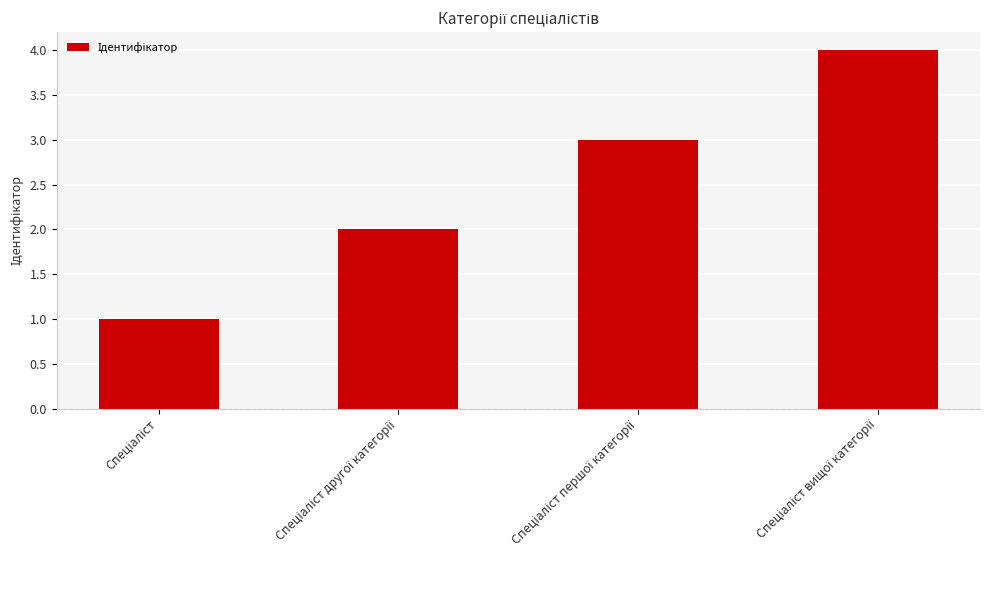

What is the maximum value shown in the chart?

4